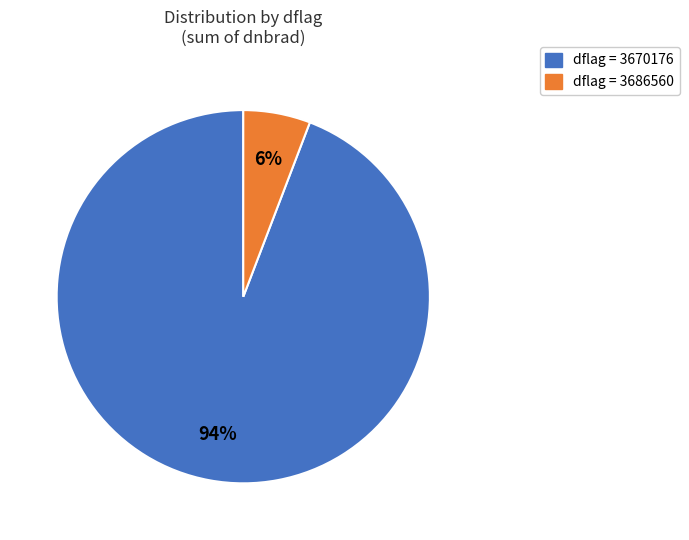

How many slices are in this pie chart?

2